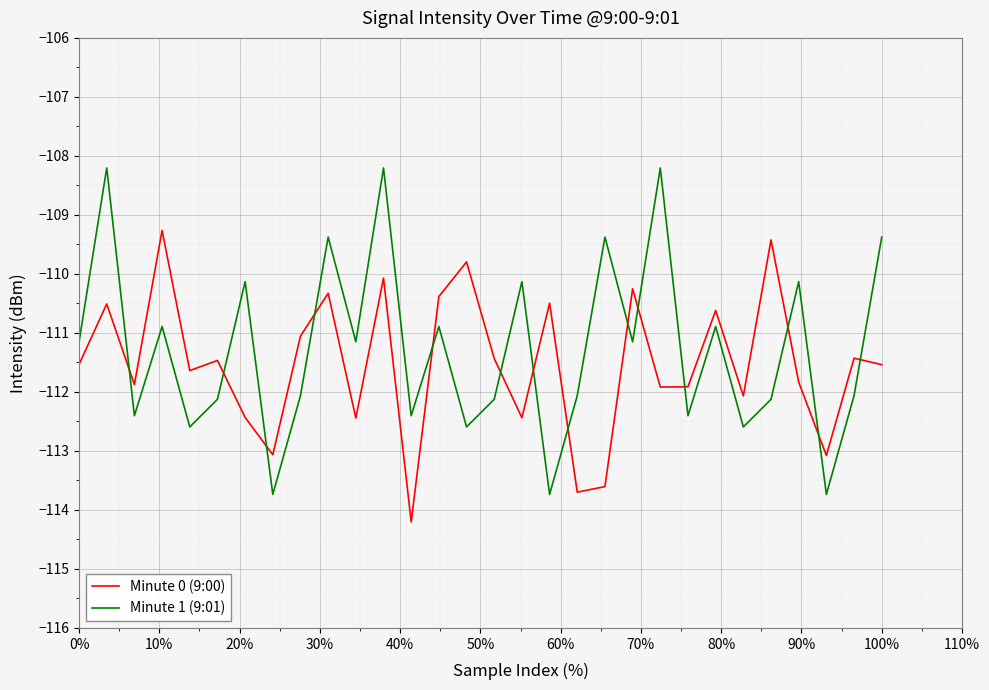

Rank the series by their maximum value, from lowest to highest.

Minute 0 (9:00), Minute 1 (9:01)